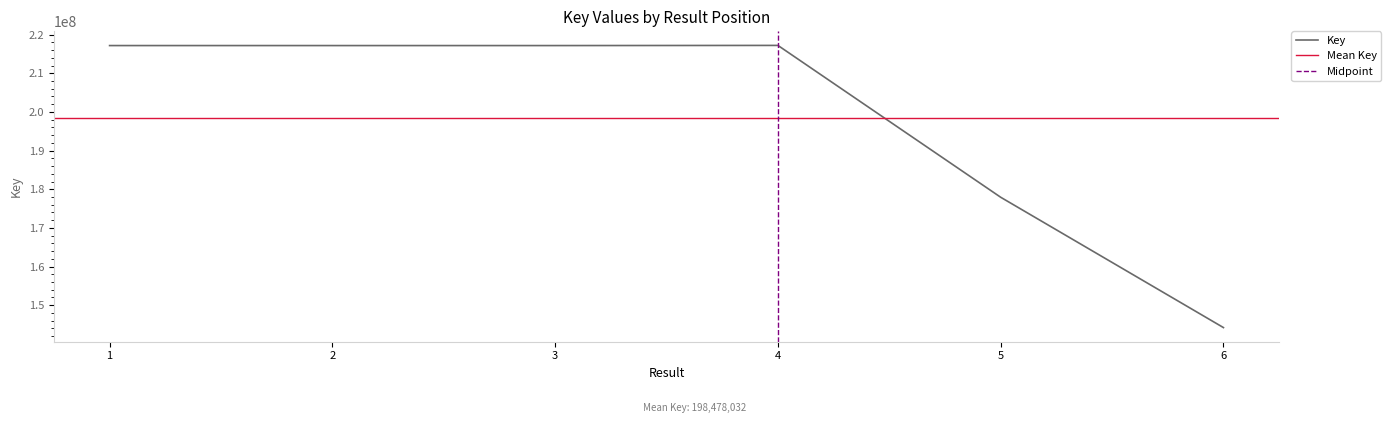

What is the change in value from 3 to 6?

-72966358